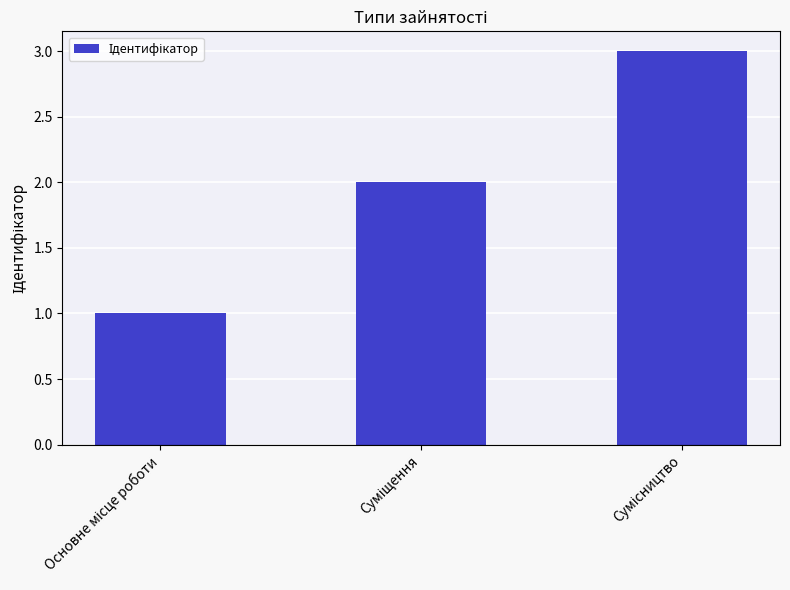

What is the greatest value displayed?

3